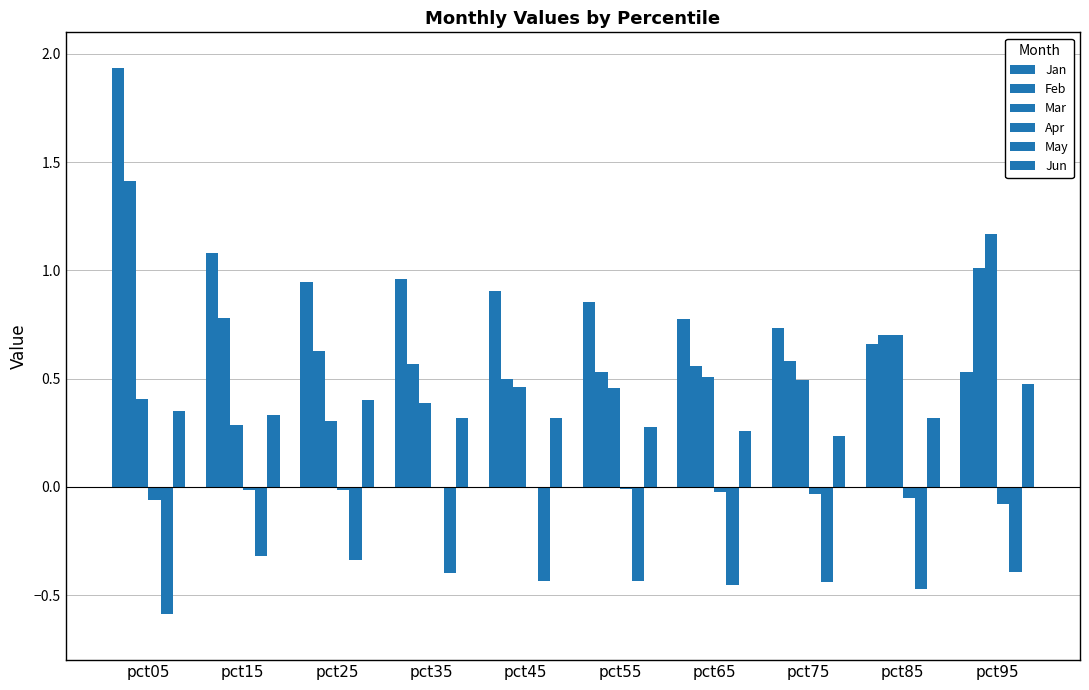

Reading left to right, extract all data points from this chart.

Jan: pct05=1.9	pct15=1.1	pct25=0.9	pct35=1.0	pct45=0.9	pct55=0.9	pct65=0.8	pct75=0.7	pct85=0.7	pct95=0.5
Feb: pct05=1.4	pct15=0.8	pct25=0.6	pct35=0.6	pct45=0.5	pct55=0.5	pct65=0.6	pct75=0.6	pct85=0.7	pct95=1.0
Mar: pct05=0.4	pct15=0.3	pct25=0.3	pct35=0.4	pct45=0.5	pct55=0.5	pct65=0.5	pct75=0.5	pct85=0.7	pct95=1.2
Apr: pct05=-0.1	pct15=-0.0	pct25=-0.0	pct35=0.0	pct45=-0.0	pct55=-0.0	pct65=-0.0	pct75=-0.0	pct85=-0.0	pct95=-0.1
May: pct05=-0.6	pct15=-0.3	pct25=-0.3	pct35=-0.4	pct45=-0.4	pct55=-0.4	pct65=-0.5	pct75=-0.4	pct85=-0.5	pct95=-0.4
Jun: pct05=0.4	pct15=0.3	pct25=0.4	pct35=0.3	pct45=0.3	pct55=0.3	pct65=0.3	pct75=0.2	pct85=0.3	pct95=0.5